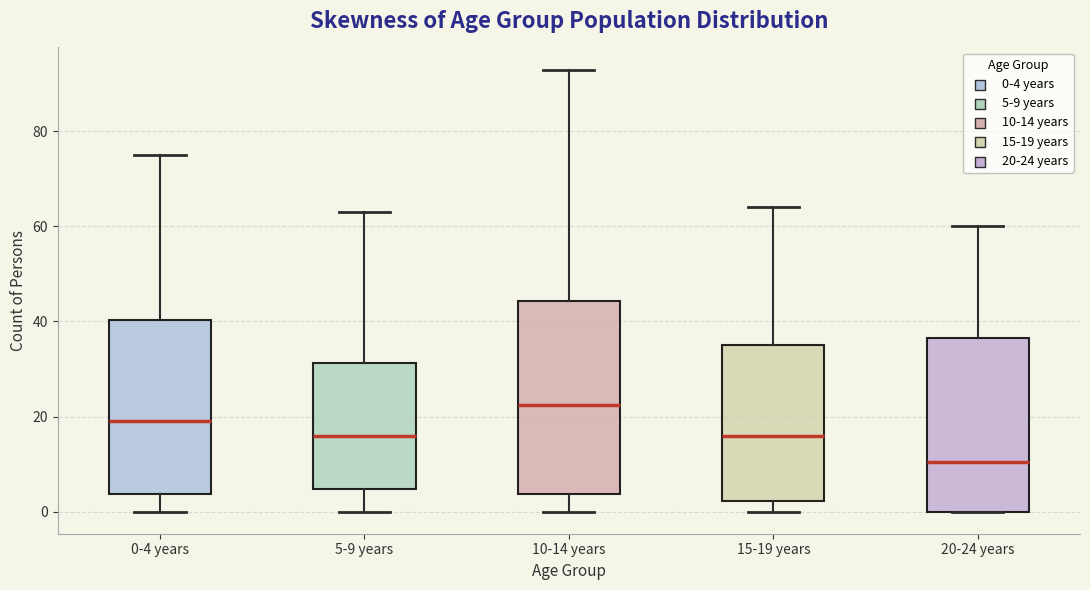

Which box is the tallest, from its lower edge to its upper edge?

10-14 years